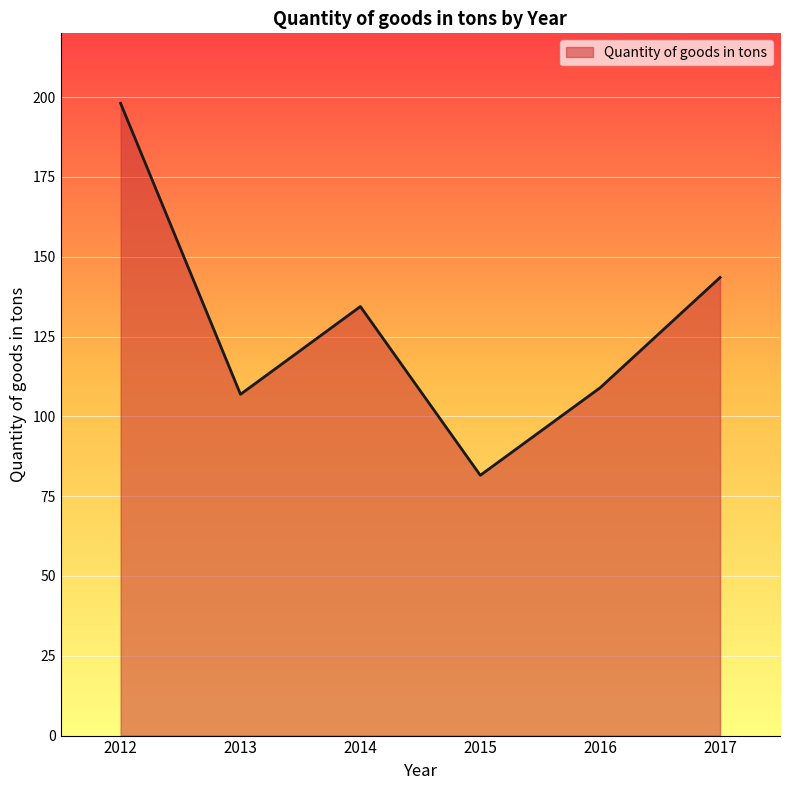

Approximately how many times larger is the value at 2014 compared to 2017?

0.9